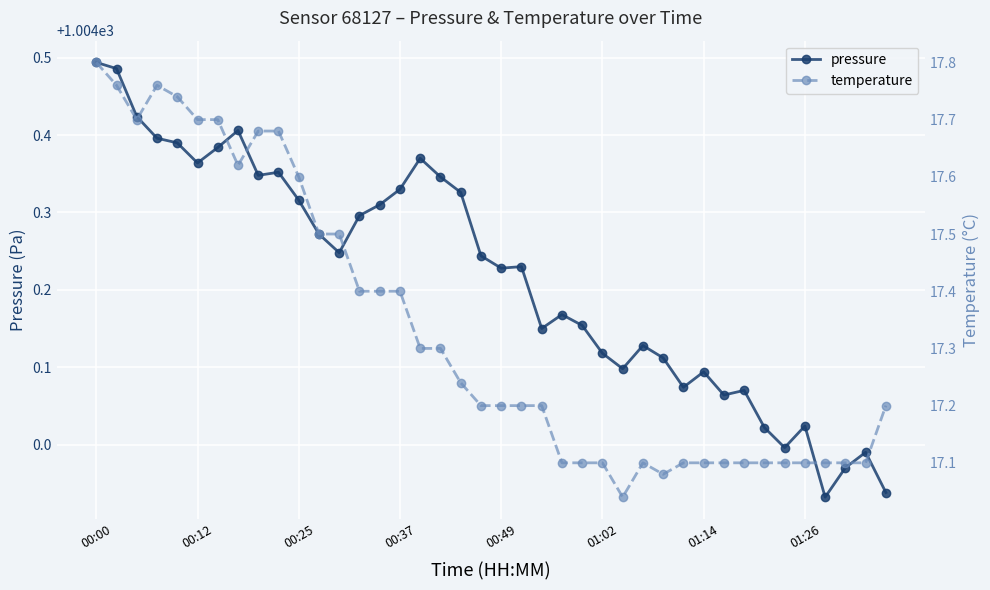

How many values in the pressure series exceed 1004?

35